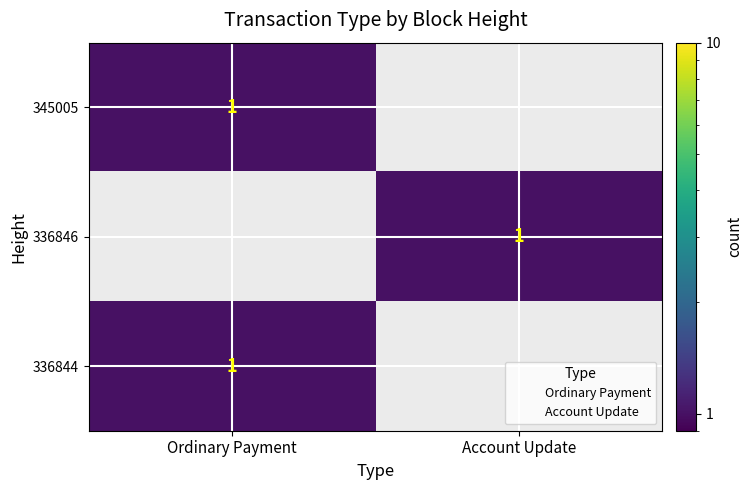

Which label corresponds to the smallest value in the chart?

Ordinary Payment